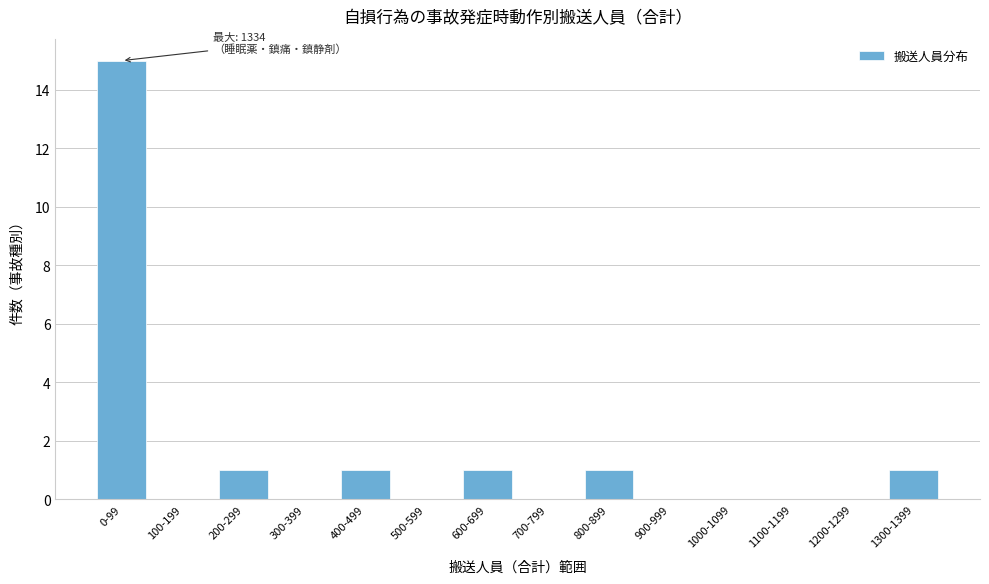

Reading right to left, transcribe all the data shown in this chart.

1300-1399=1	1200-1299=0	1100-1199=0	1000-1099=0	900-999=0	800-899=1	700-799=0	600-699=1	500-599=0	400-499=1	300-399=0	200-299=1	100-199=0	0-99=15